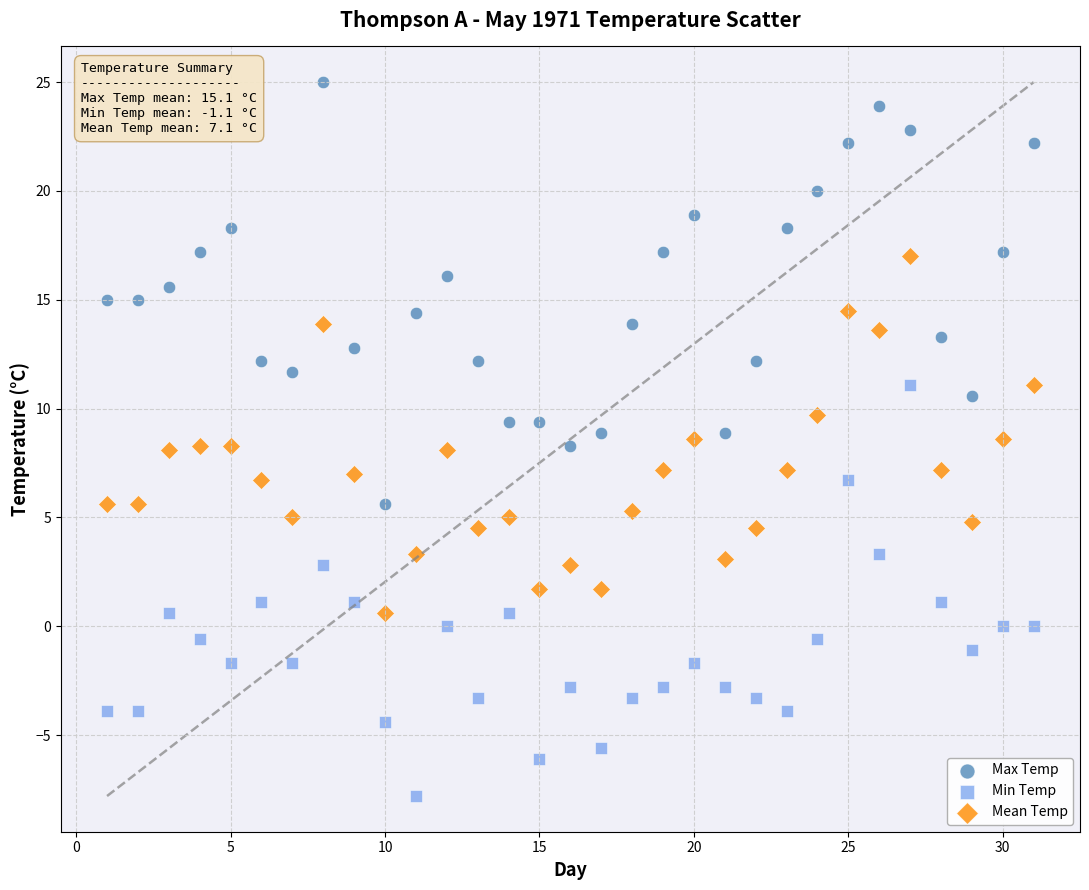

Which series contains the lowest Y value?

Min Temp